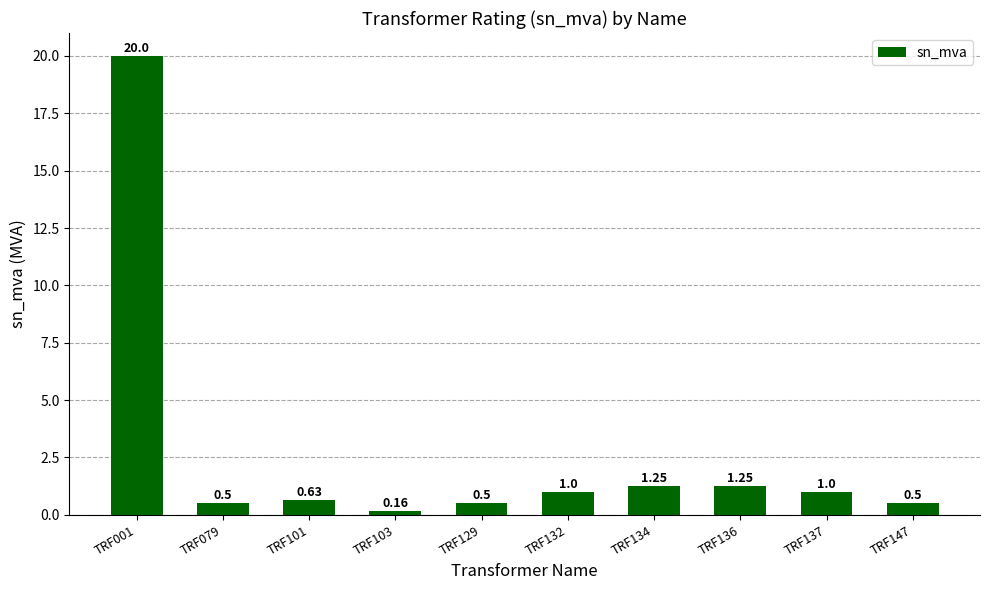

Which has a higher value, TRF136 or TRF147?

TRF136